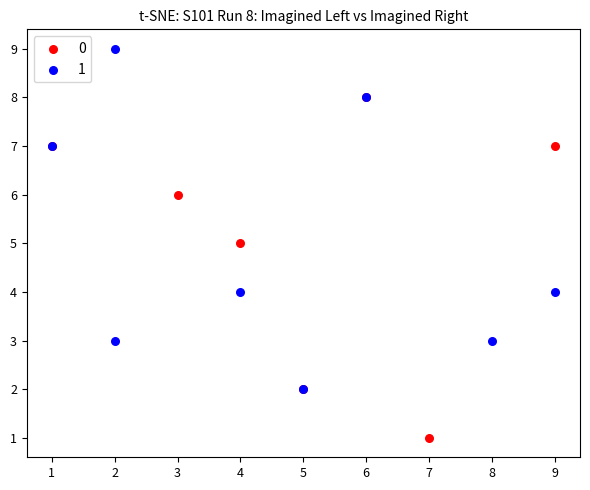

What are all the series names shown in the legend?

0, 1